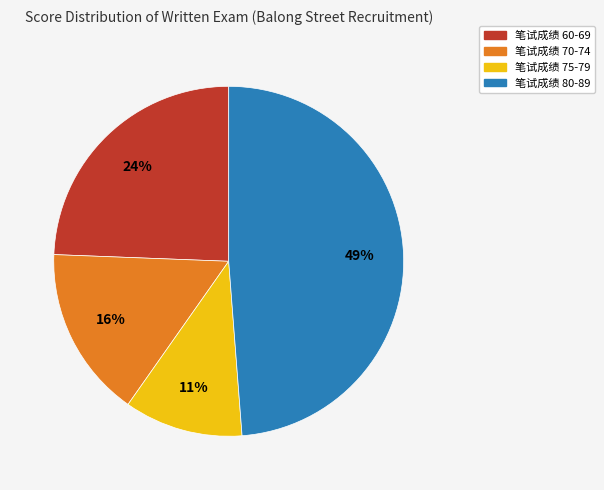

To the nearest percent, what is the combined percentage of 笔试成绩 75-79 and 笔试成绩 70-74?

27%